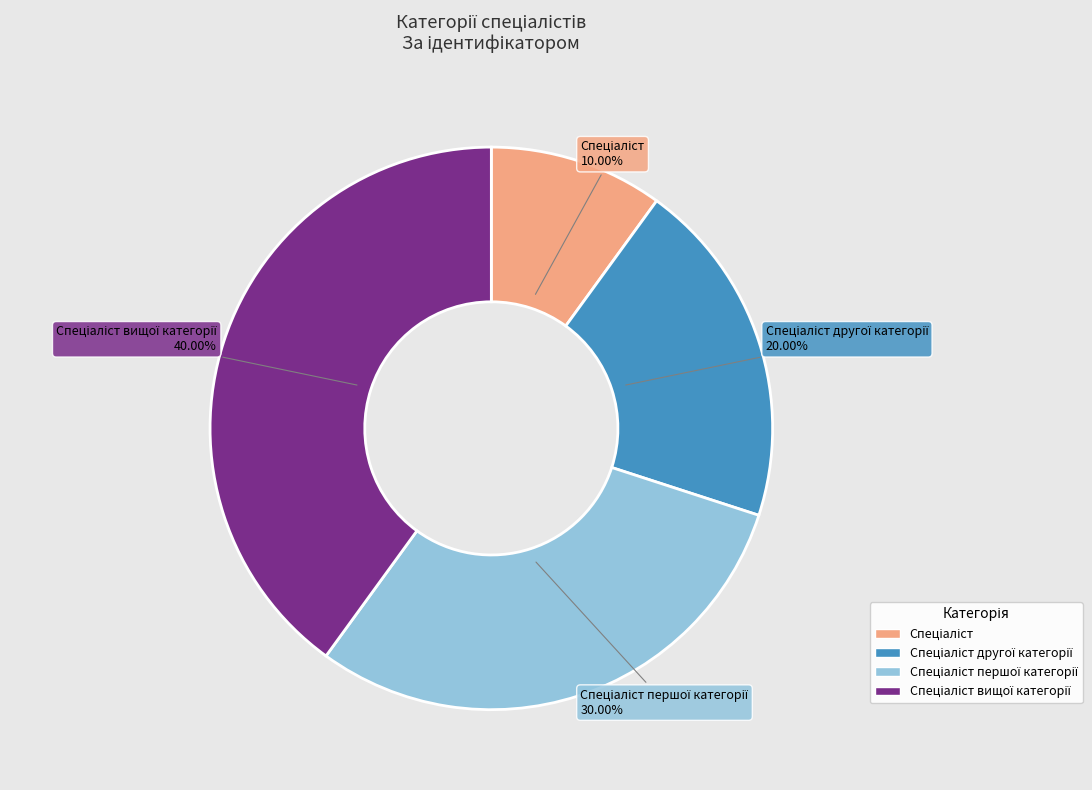

Is there any slice that represents more than half of the pie?

No